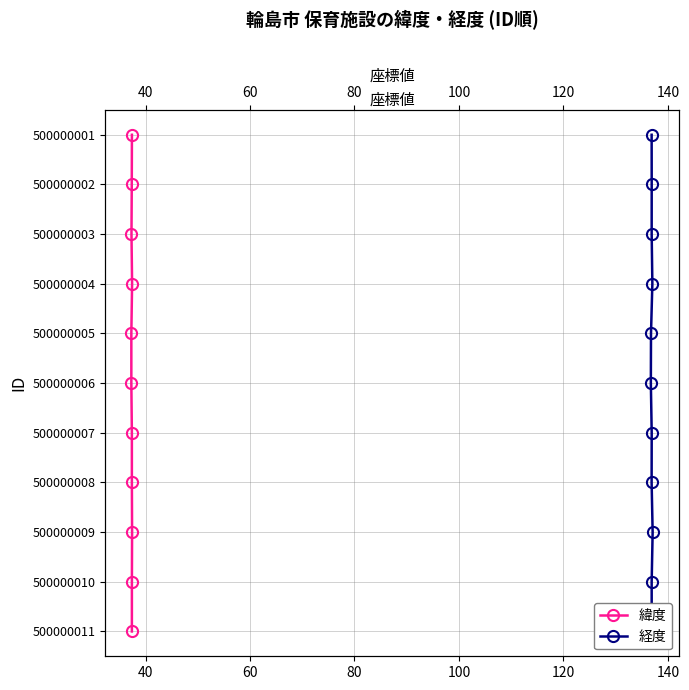

What are all the series names shown in the legend?

緯度, 経度